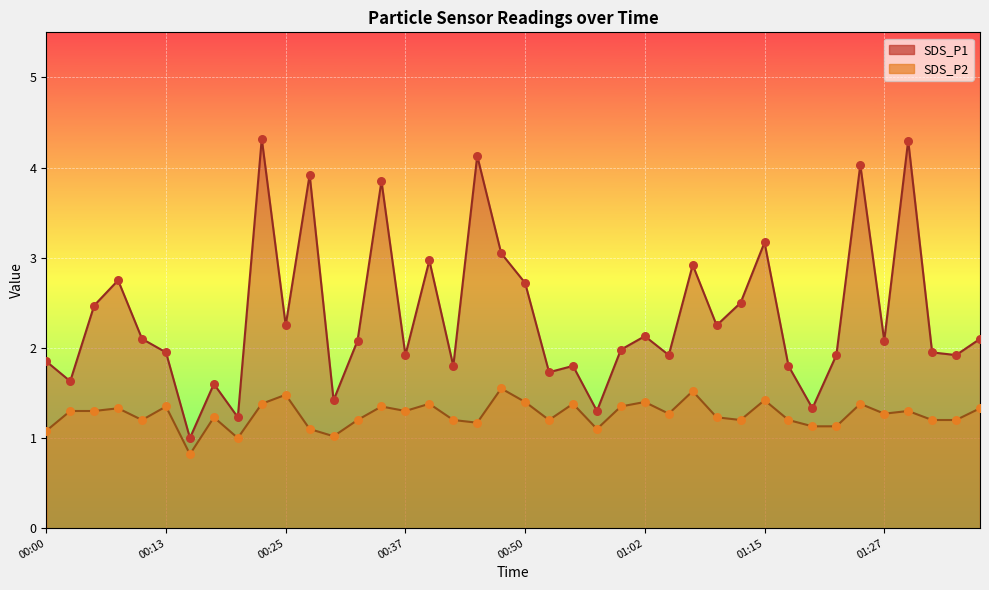

Which series contains the highest Y value?

SDS_P1